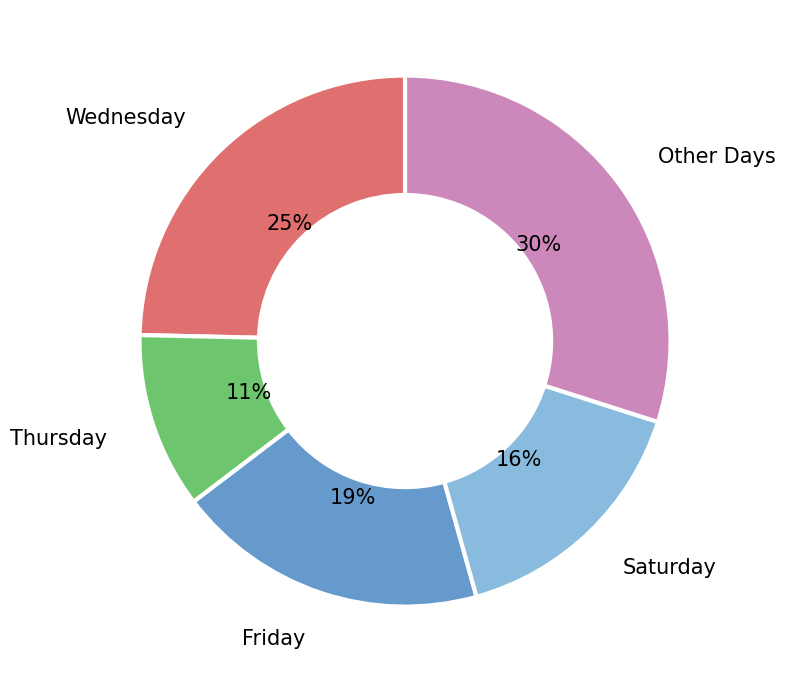

True or false: Saturday accounts for 3% of the total.

False